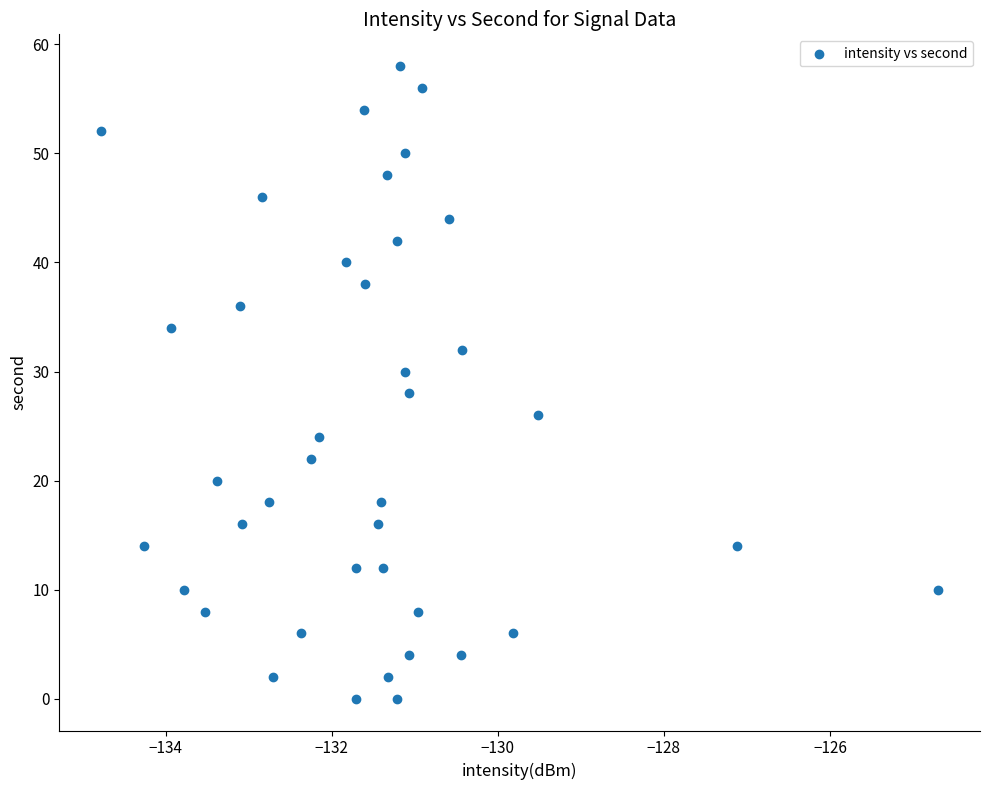

What is the range of Y values (max minus min)?

58